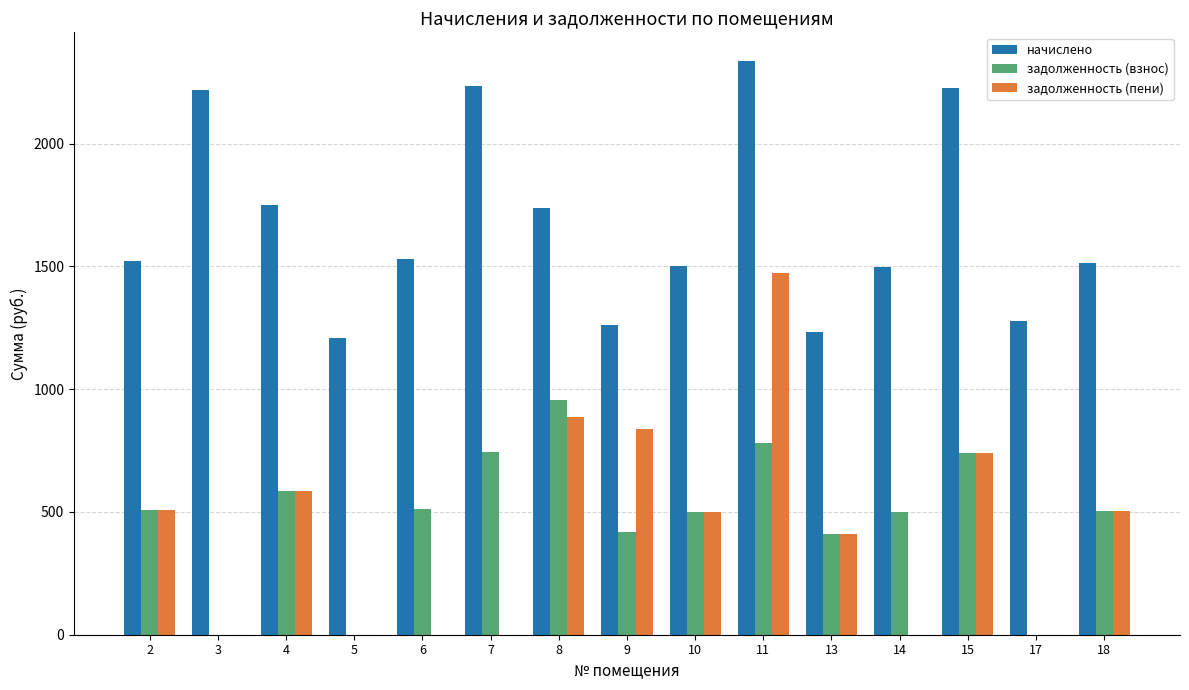

Where does the задолженность (взнос) series first go above 504?

2